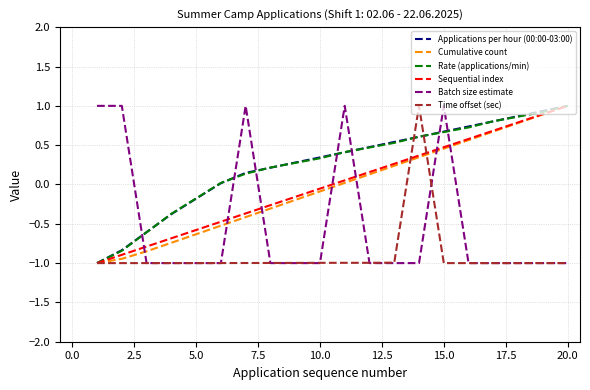

True or false: Cumulative count and Batch size estimate cross at least once.

True